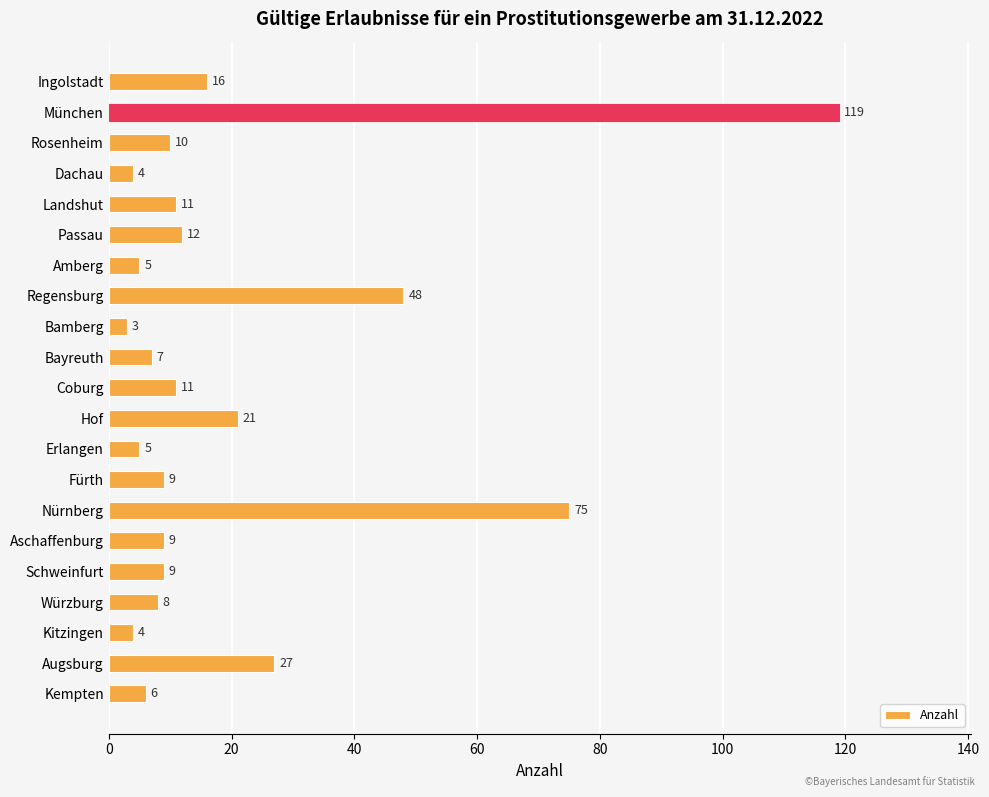

What is the label of the 2nd bar from the bottom?

Augsburg